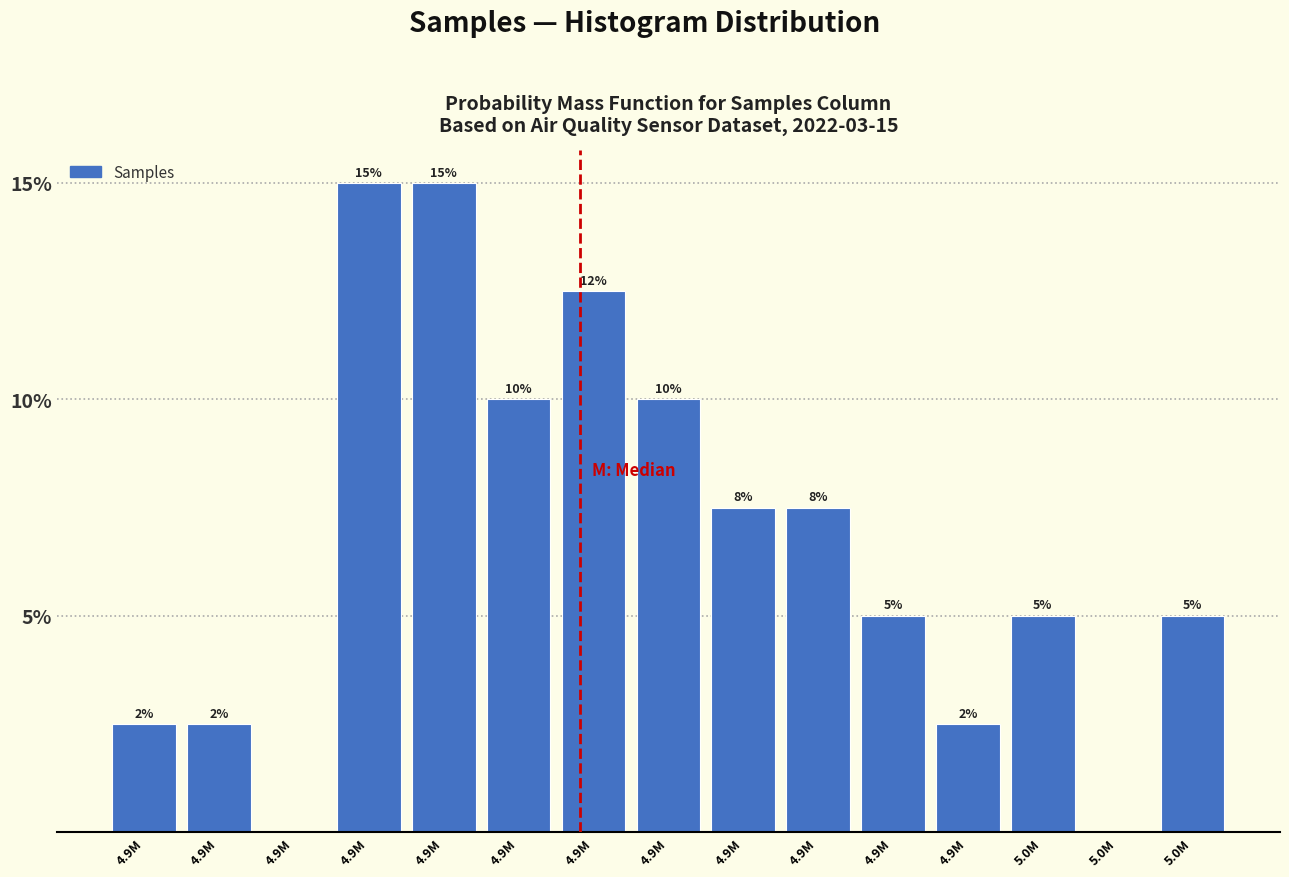

How many positive values are there?

13